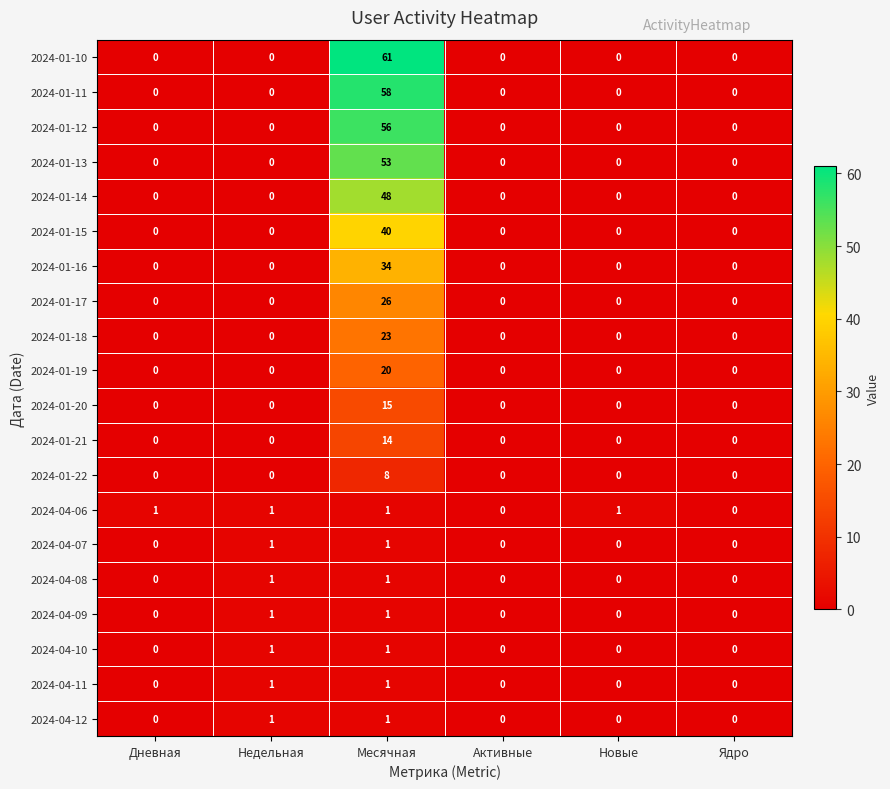

Which category has the highest value across all series?

Месячная